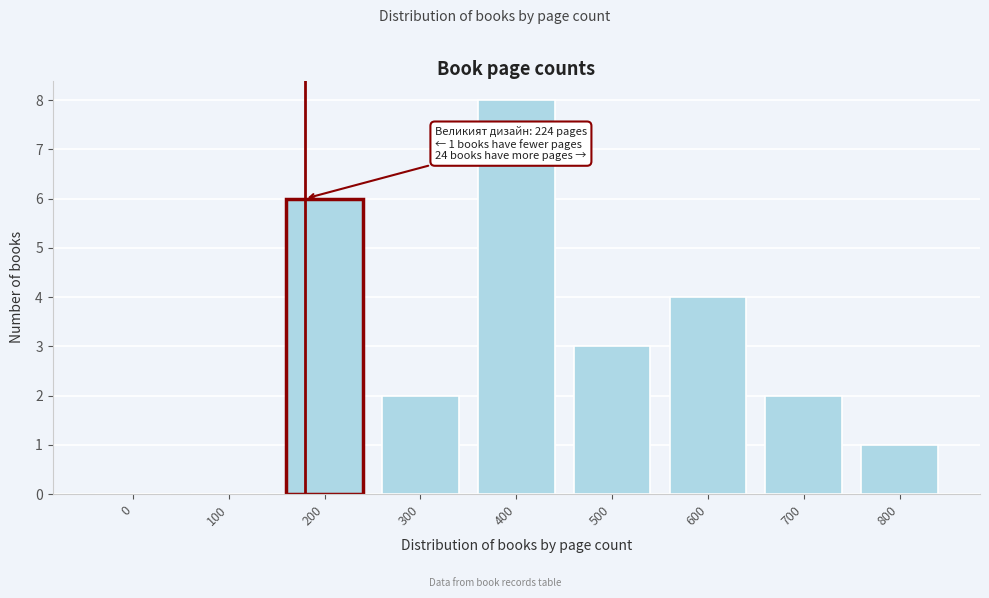

Between 100 and 200, which is larger?

200